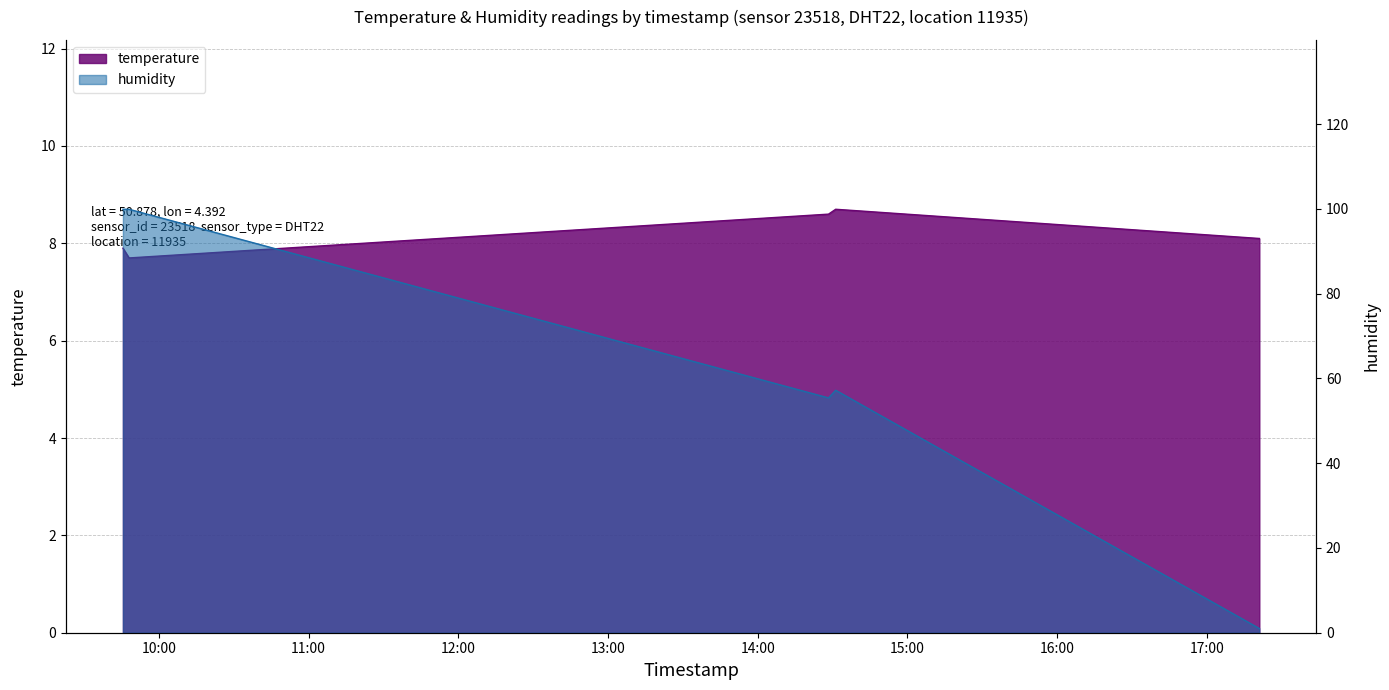

Rank the series at 2023-03-14T14:28:24 from highest to lowest value.

humidity, temperature